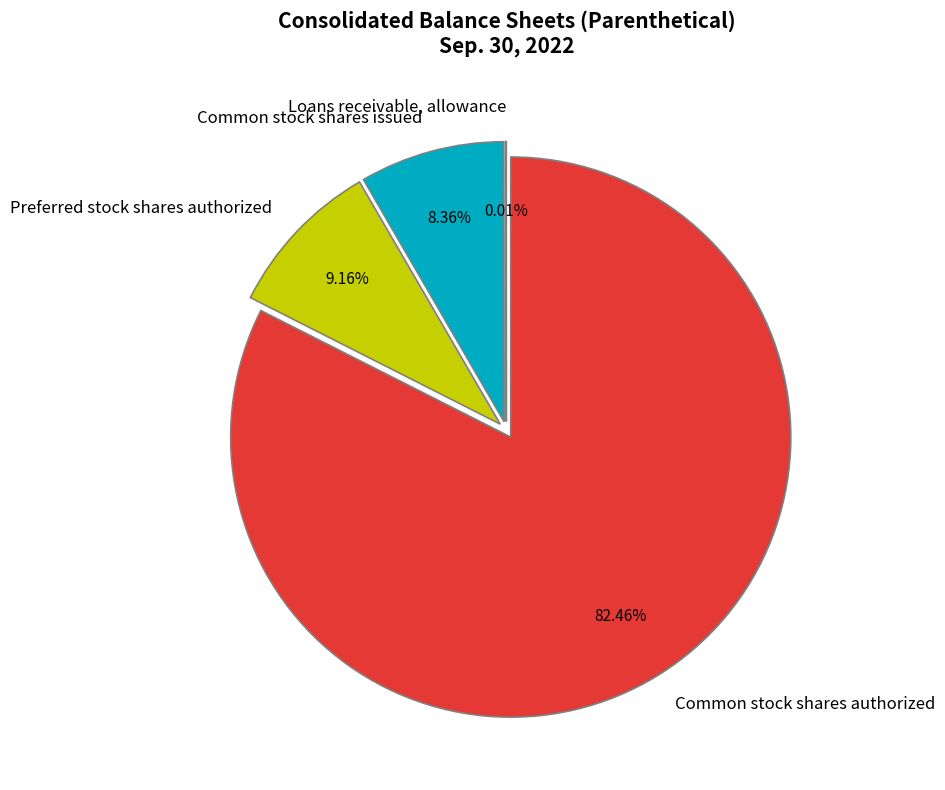

To the nearest percent, what portion does Preferred stock shares authorized represent?

9%